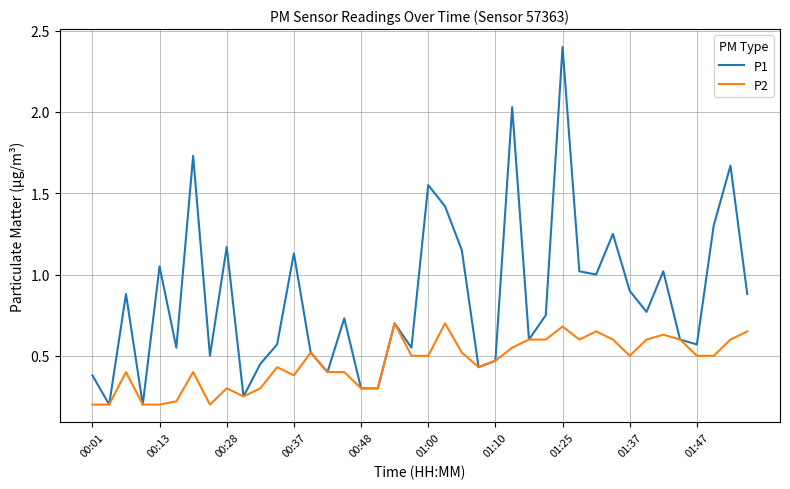

Rank the series by their maximum value, from lowest to highest.

P2, P1